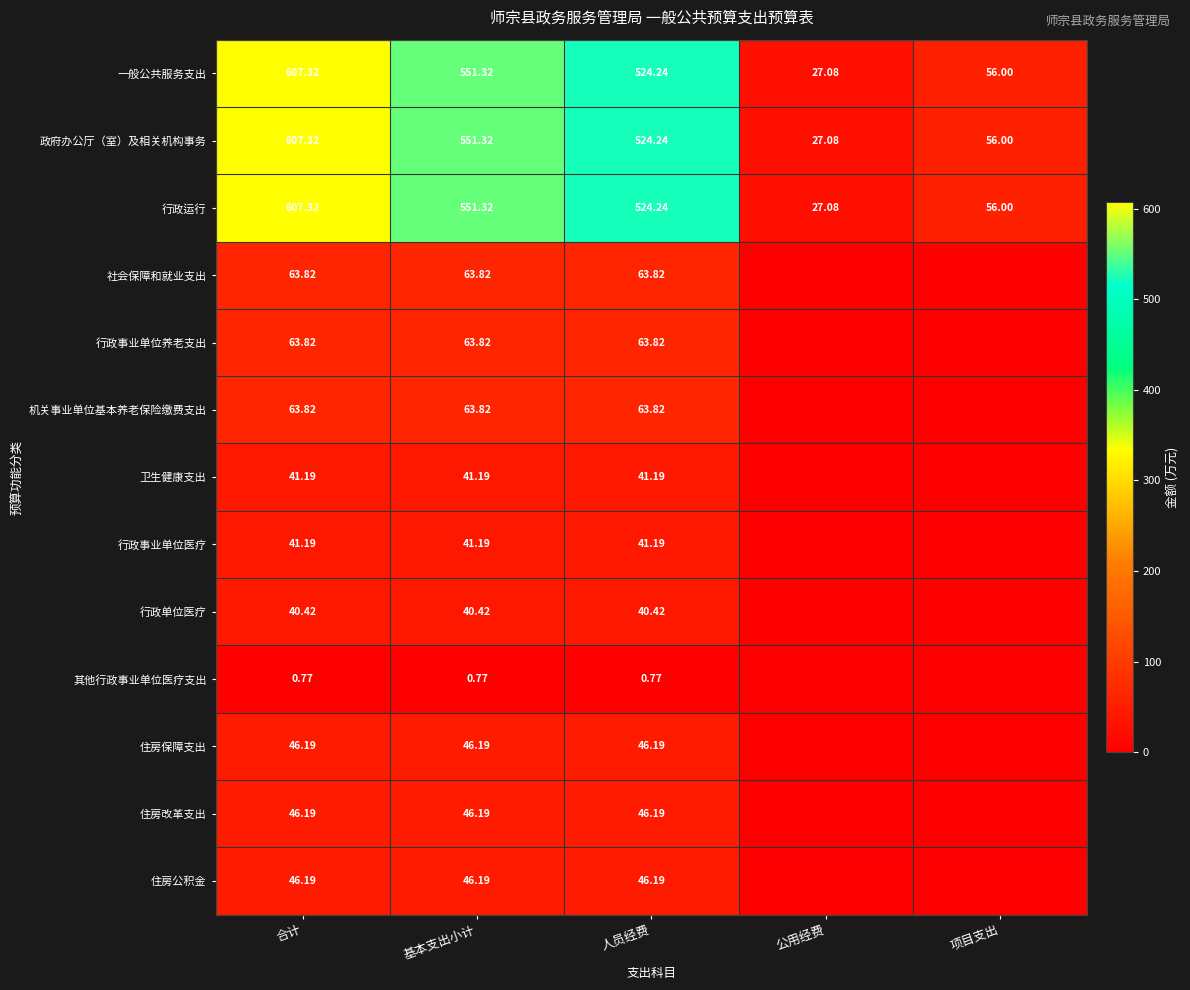

The value of 卫生健康支出 at 人员经费 is 41.2. True or false?

True